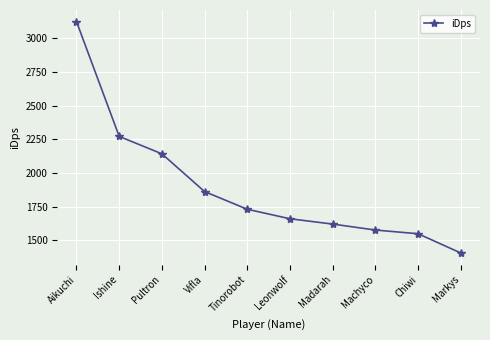

List the labels in order of value, smallest first.

Markys, Chiwi, Machyco, Madarah, Leonwolf, Tinorobot, Vifla, Pultron, Ishine, Aikuchi